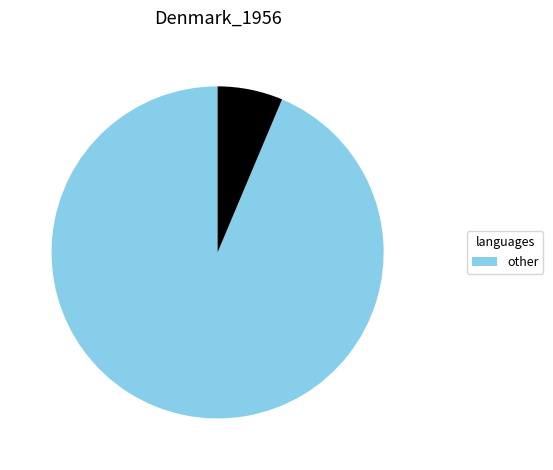

Is there any slice that represents more than half of the pie?

Yes